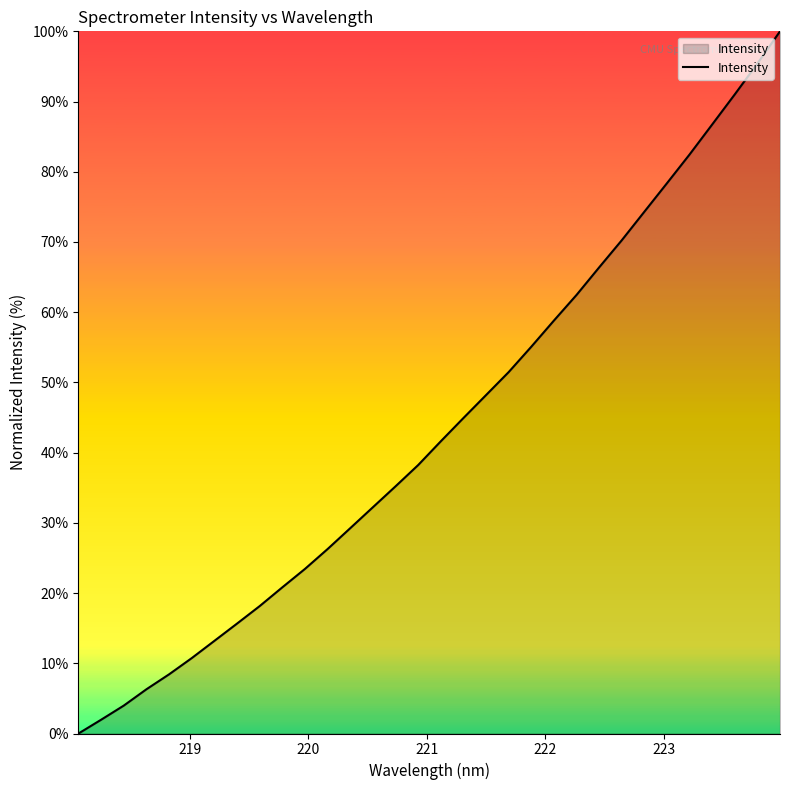

What is the difference between the maximum and minimum values?

100.0